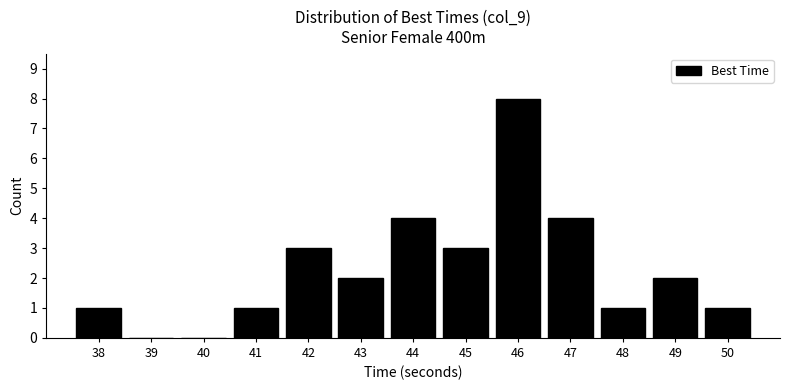

Reading left to right, transcribe all the data shown in this chart.

38=1	39=0	40=0	41=1	42=3	43=2	44=4	45=3	46=8	47=4	48=1	49=2	50=1